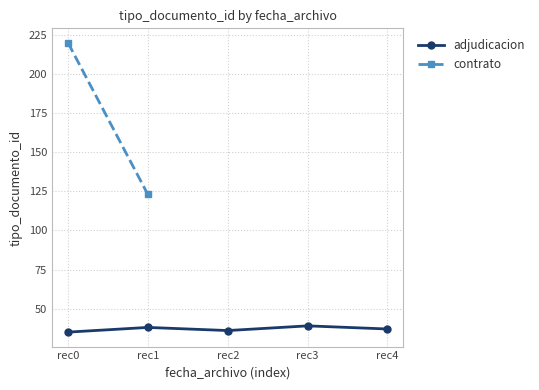

Where does the data first go above 37?

rec1